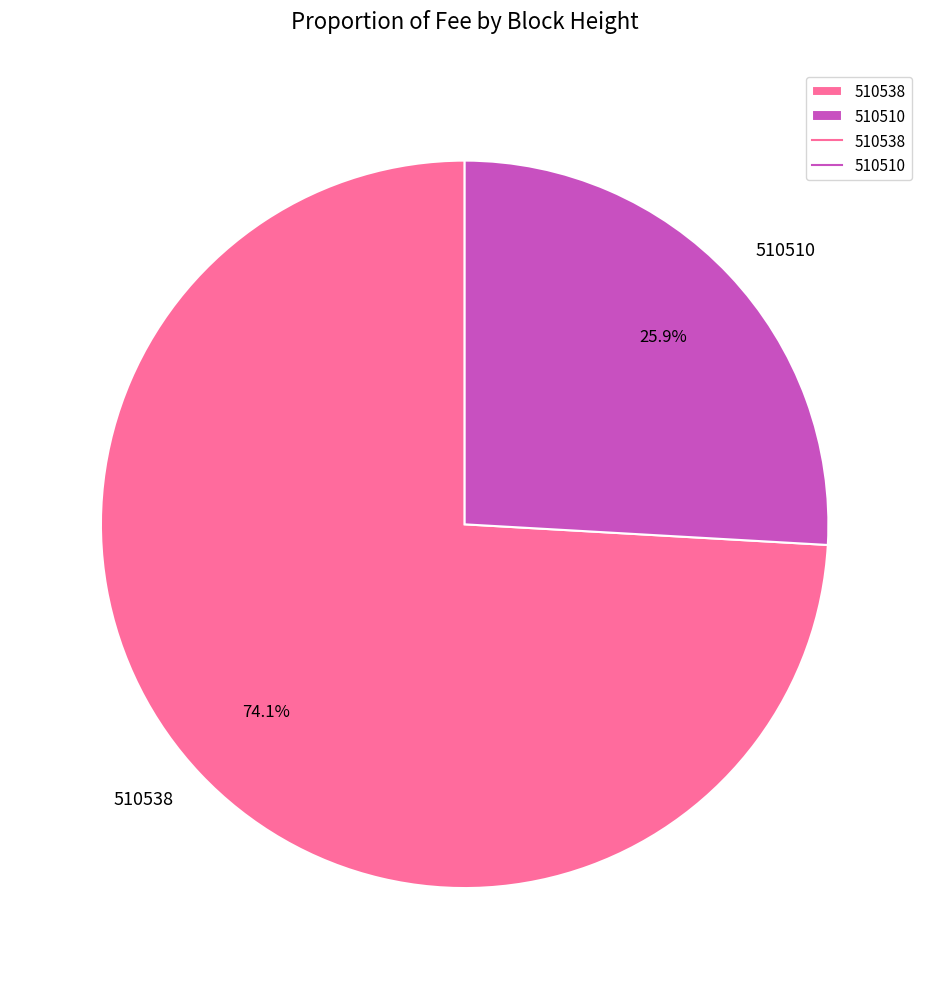

To the nearest percent, what percentage of the pie is 510538?

74%